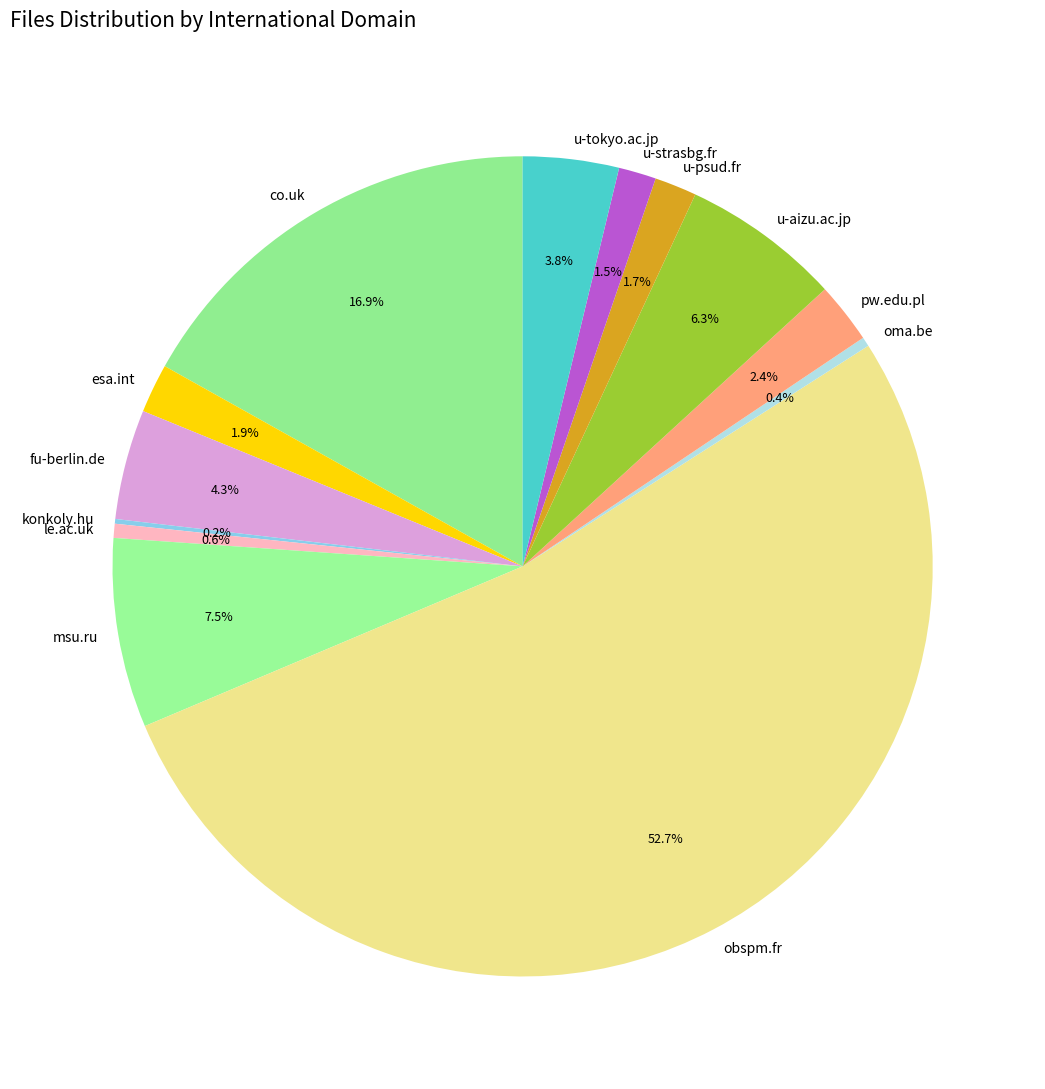

To the nearest percent, what is the difference between the obspm.fr and oma.be slice percentages?

52%